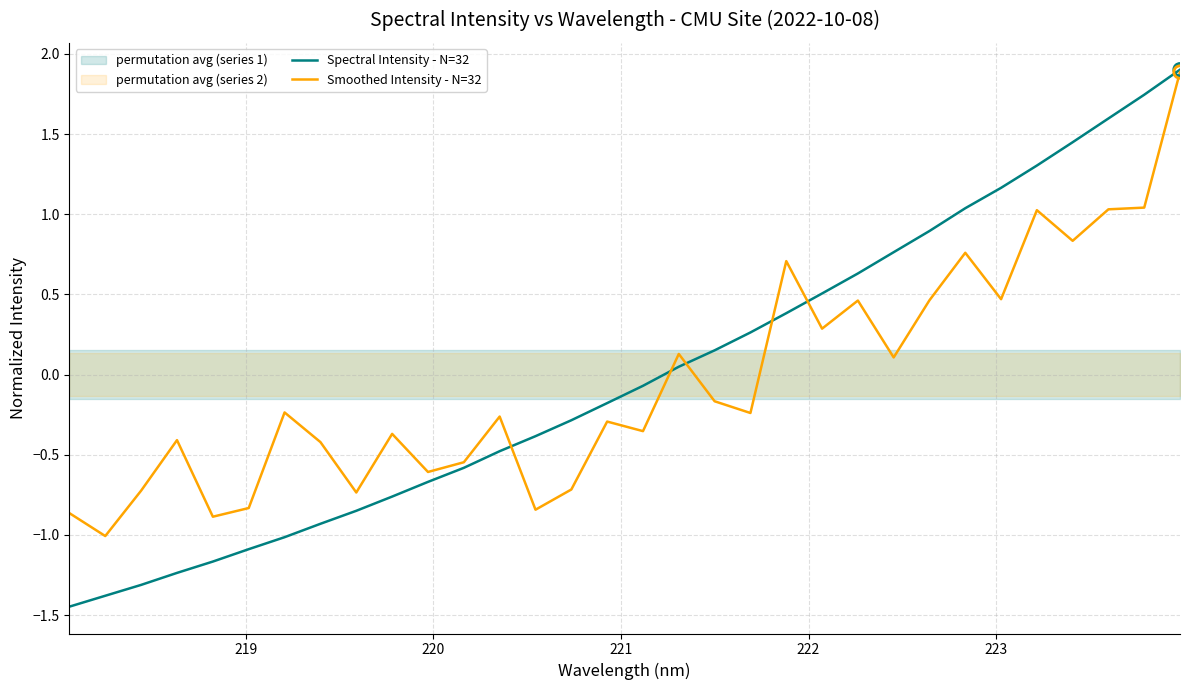

Which series has the largest total across all categories?

Spectral Intensity - N=32